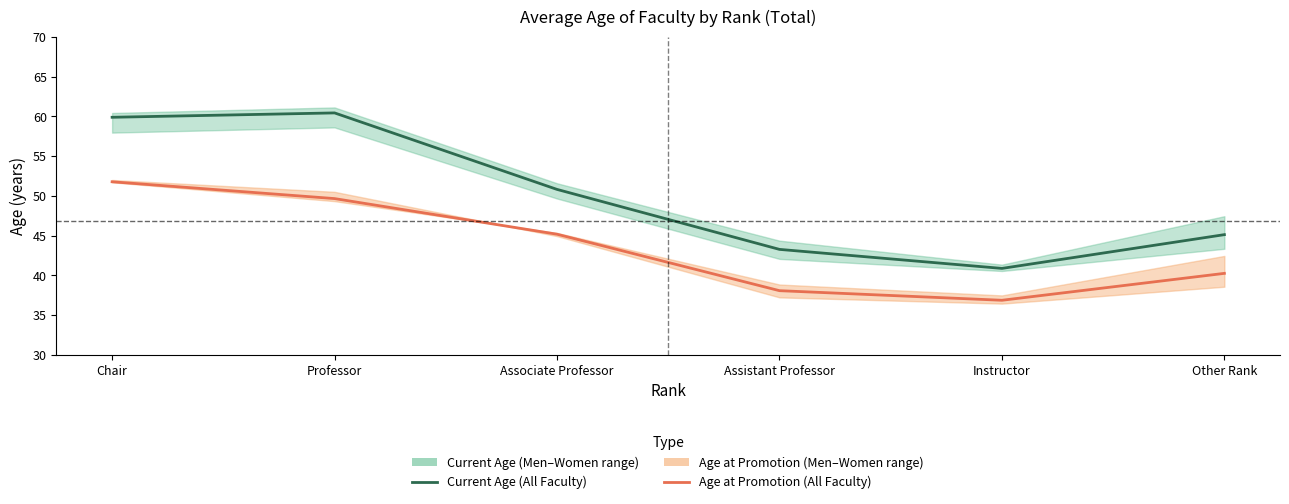

Reading right to left, extract all data points from this chart.

Current Age (All Faculty): Other Rank=45.1	Instructor=40.9	Assistant Professor=43.3	Associate Professor=50.8	Professor=60.4	Chair=59.9
Age at Promotion (All Faculty): Other Rank=40.2	Instructor=36.9	Assistant Professor=38.1	Associate Professor=45.2	Professor=49.7	Chair=51.8